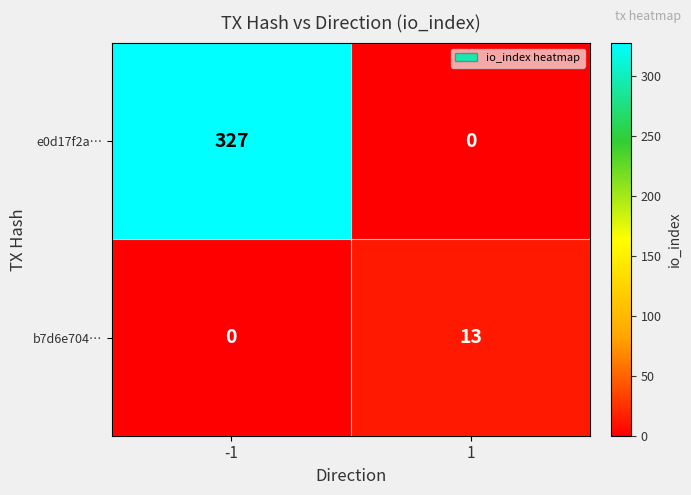

What is the sum of the b7d6e704… values at 1 and -1?

13